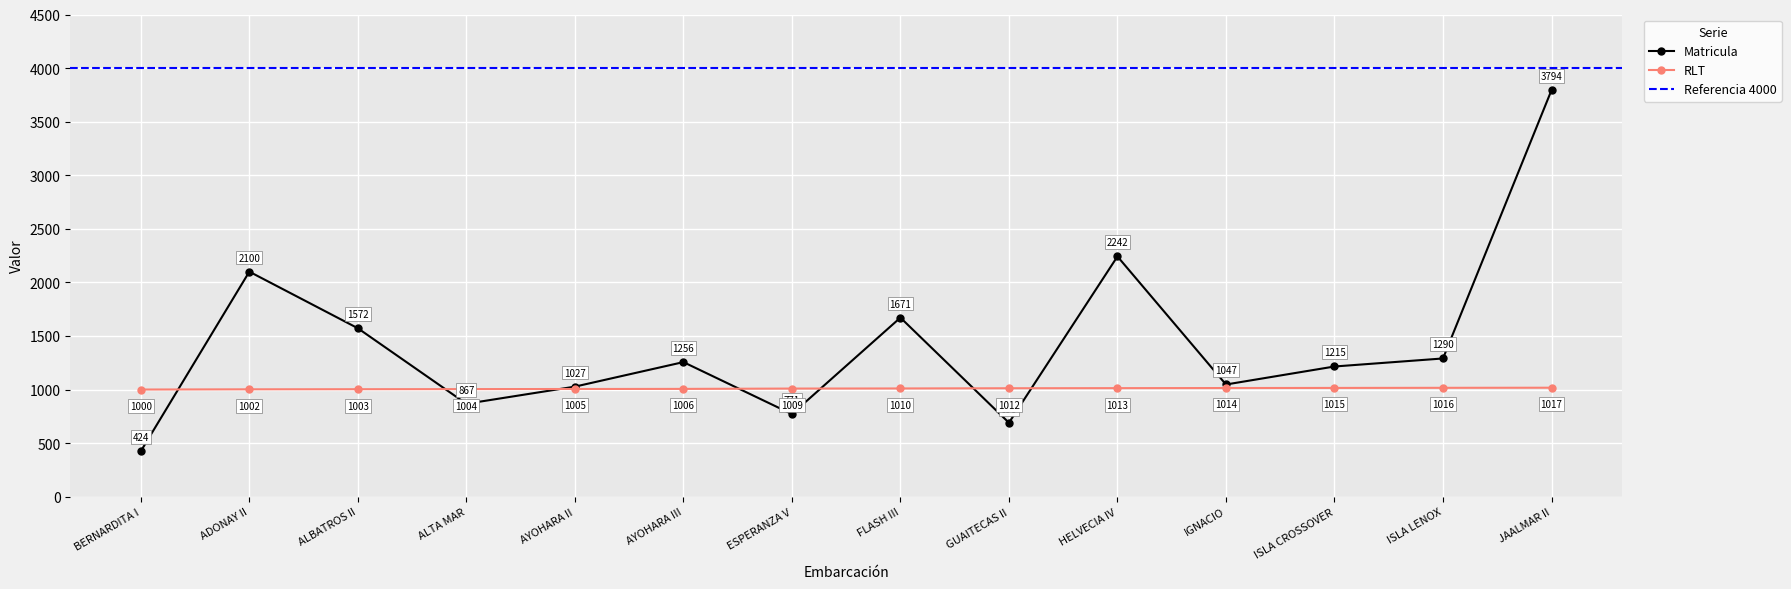

In Matricula, how many points are lower than both neighbors (excluding endpoints)?

4